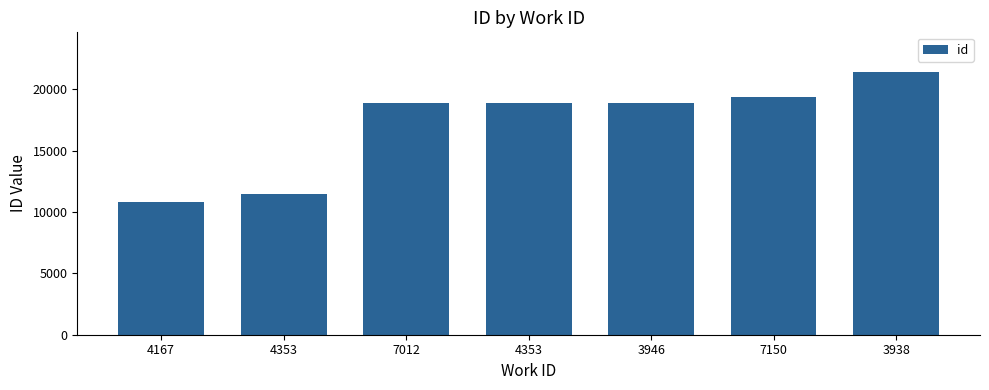

What is the ratio of the value at 4353 to the value at 3946?

1.0